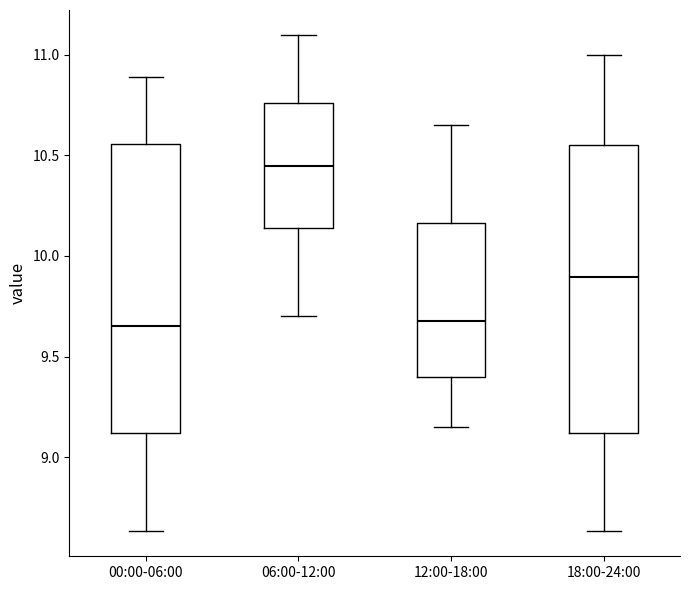

Where is the lower edge of the box for 12:00-18:00 on the y-axis? The values are not printed on the chart, so give them approximately, as read against the axis.

9.40